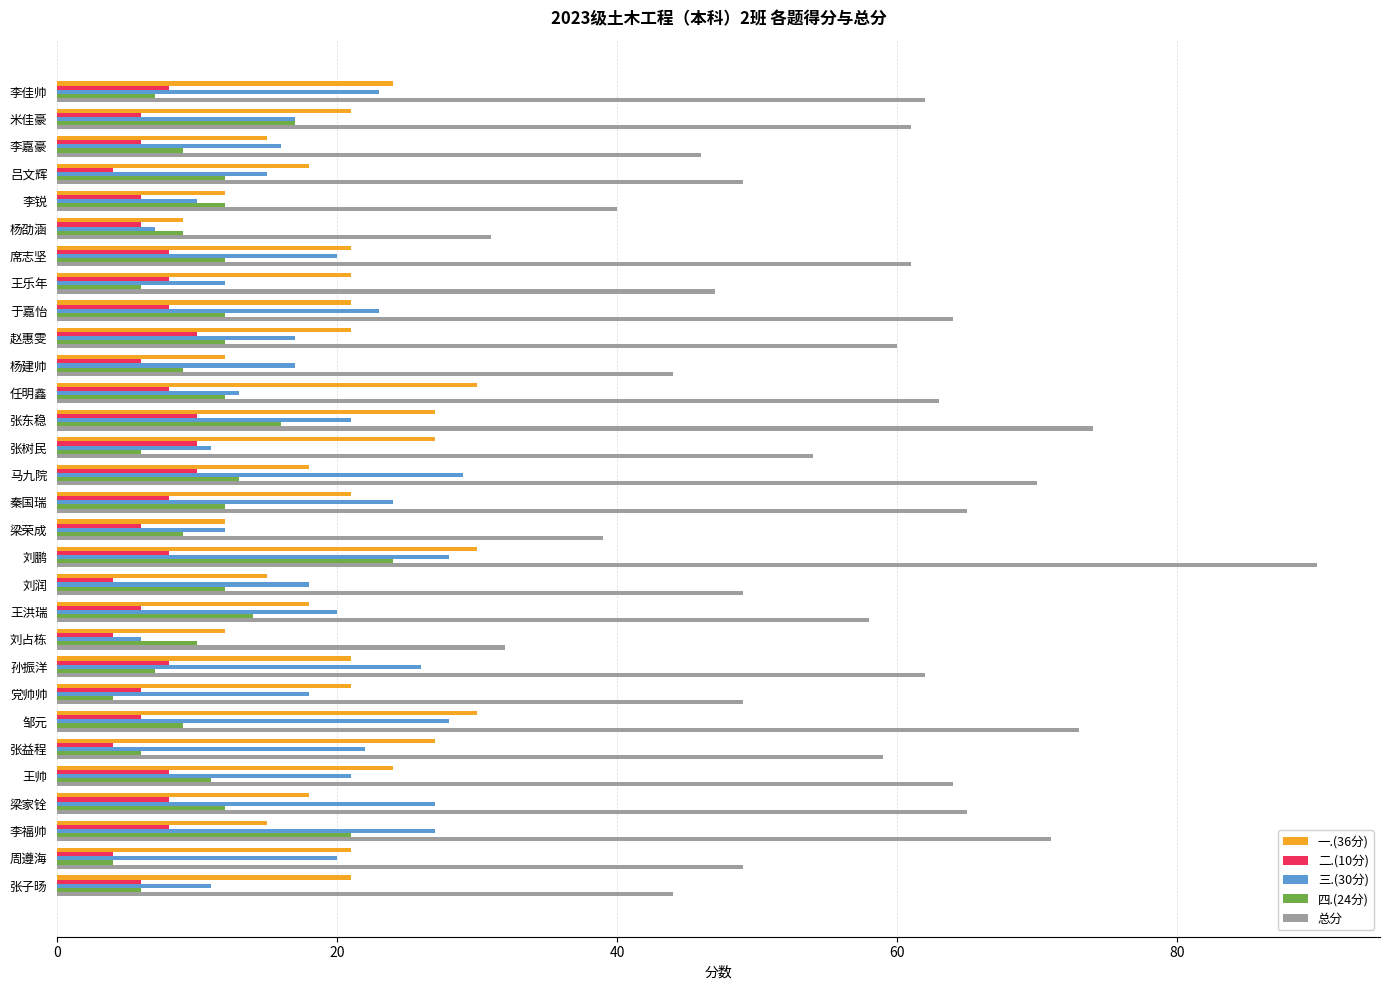

The 三.(30分) series shows 3 at 梁荣成. True or false?

False